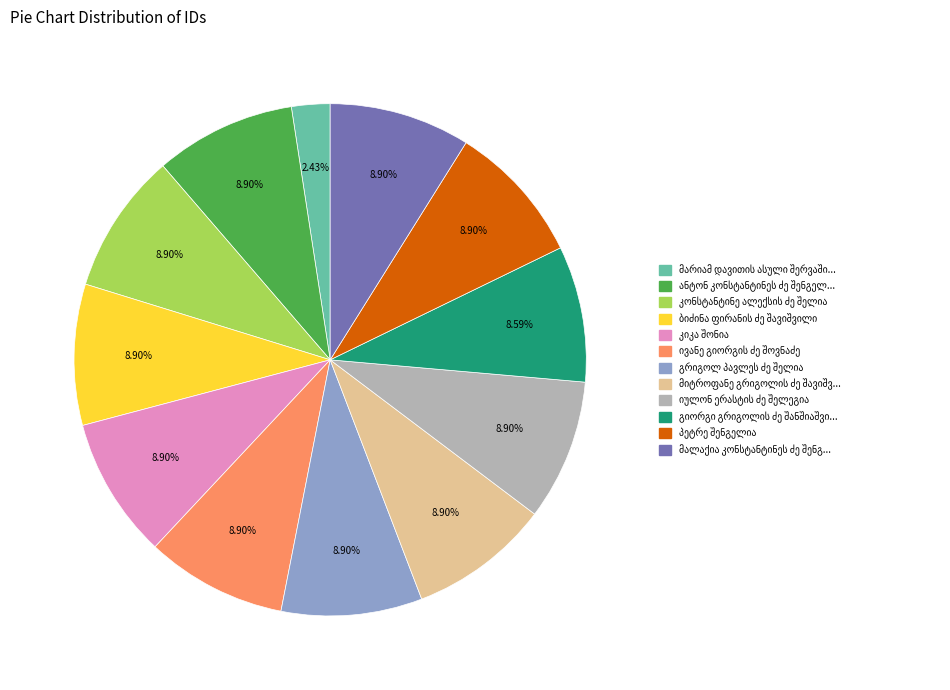

Does any single category account for the majority?

No